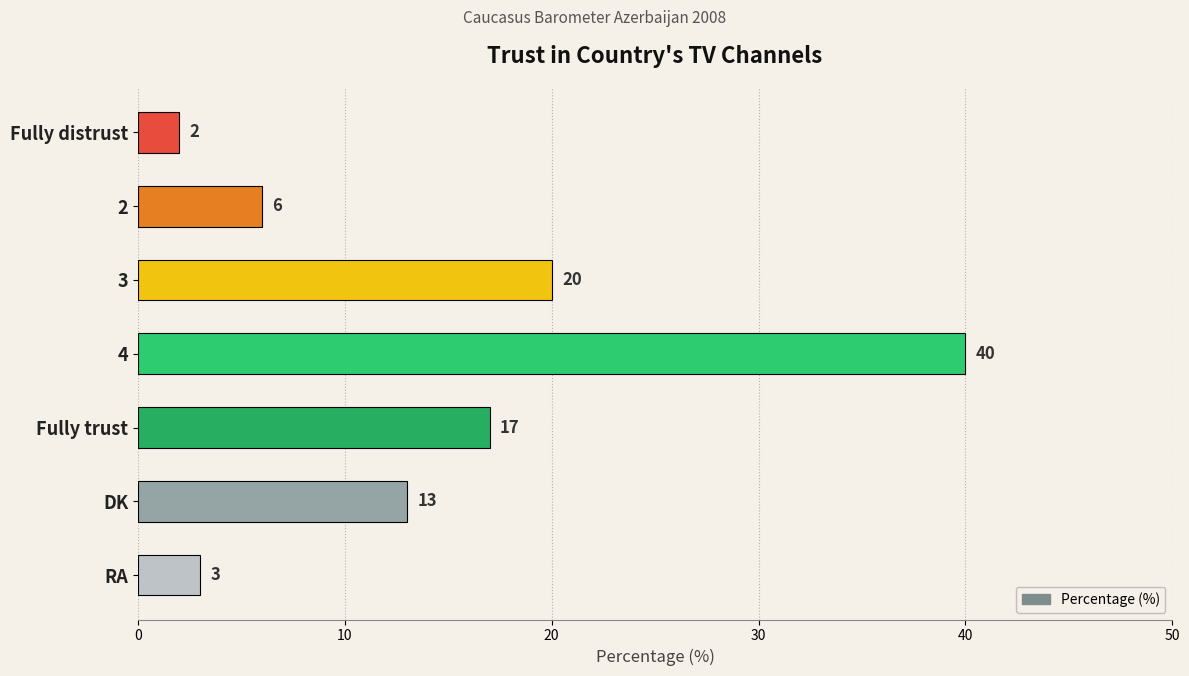

List the labels in order of value, largest first.

4, 3, Fully trust, DK, 2, RA, Fully distrust